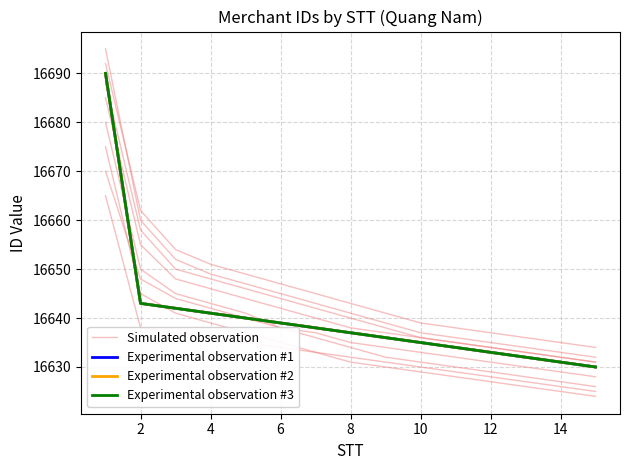

Reading left to right, what are all the values shown in this chart?

Simulated observation: 16665	16638	16637	16636	16635	16634	16633	16632	16631	16630	16629	16628	16627	16626	16625
Experimental observation #1: 16690	16643	16642	16641	16640	16639	16638	16637	16636	16635	16634	16633	16632	16631	16630
Experimental observation #2: 16690	16643	16642	16641	16640	16639	16638	16637	16636	16635	16634	16633	16632	16631	16630
Experimental observation #3: 16690	16643	16642	16641	16640	16639	16638	16637	16636	16635	16634	16633	16632	16631	16630